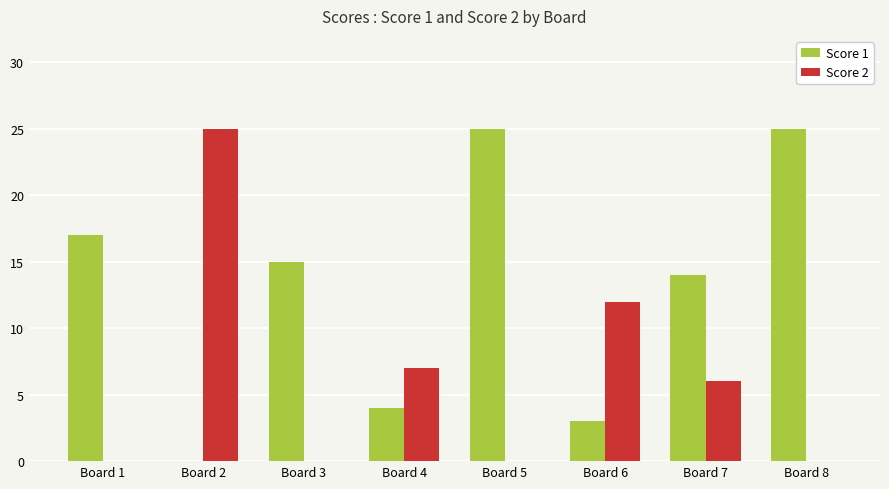

What is the sum of all Score 2 values?

50